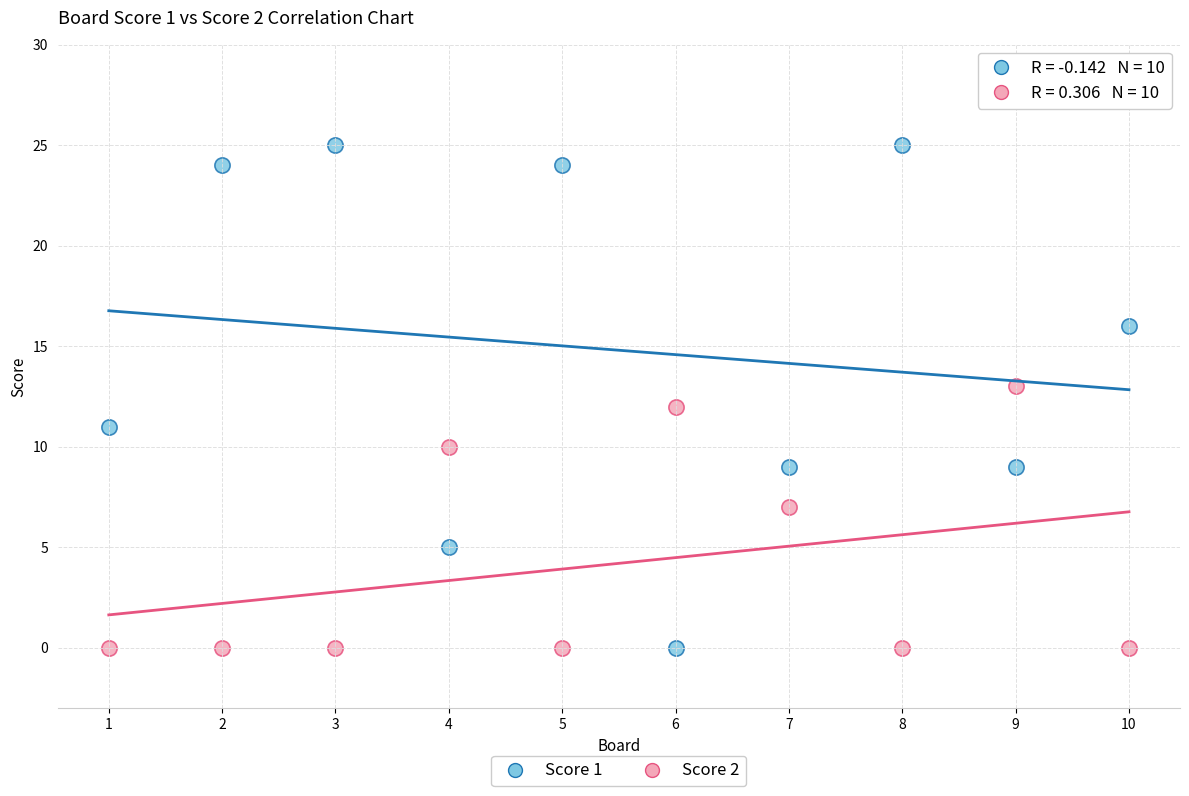

Which series has the largest Y range (max minus min)?

Score 1